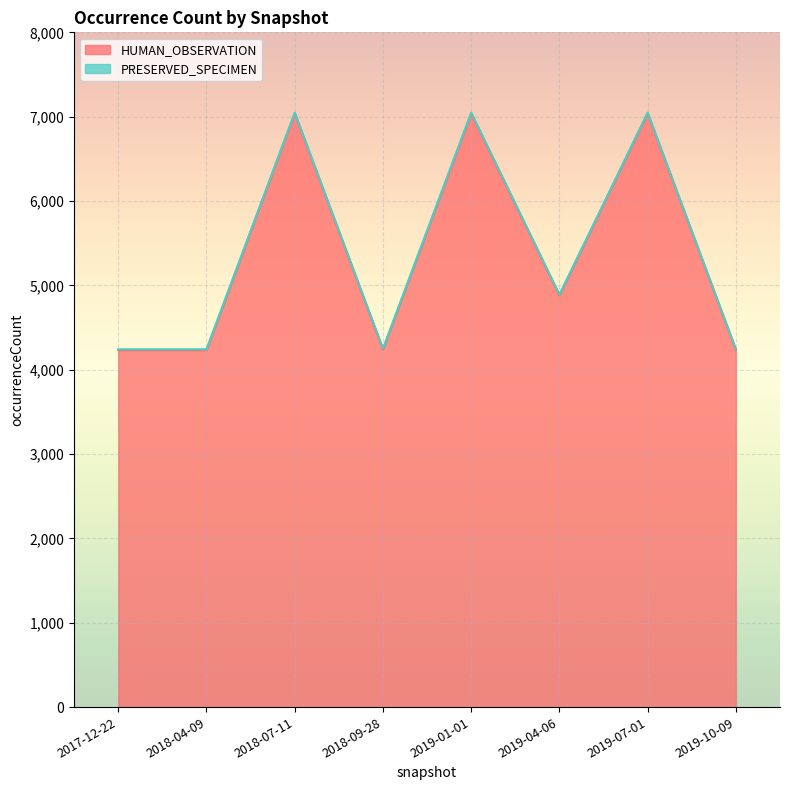

What is the minimum value shown in the chart?

4233